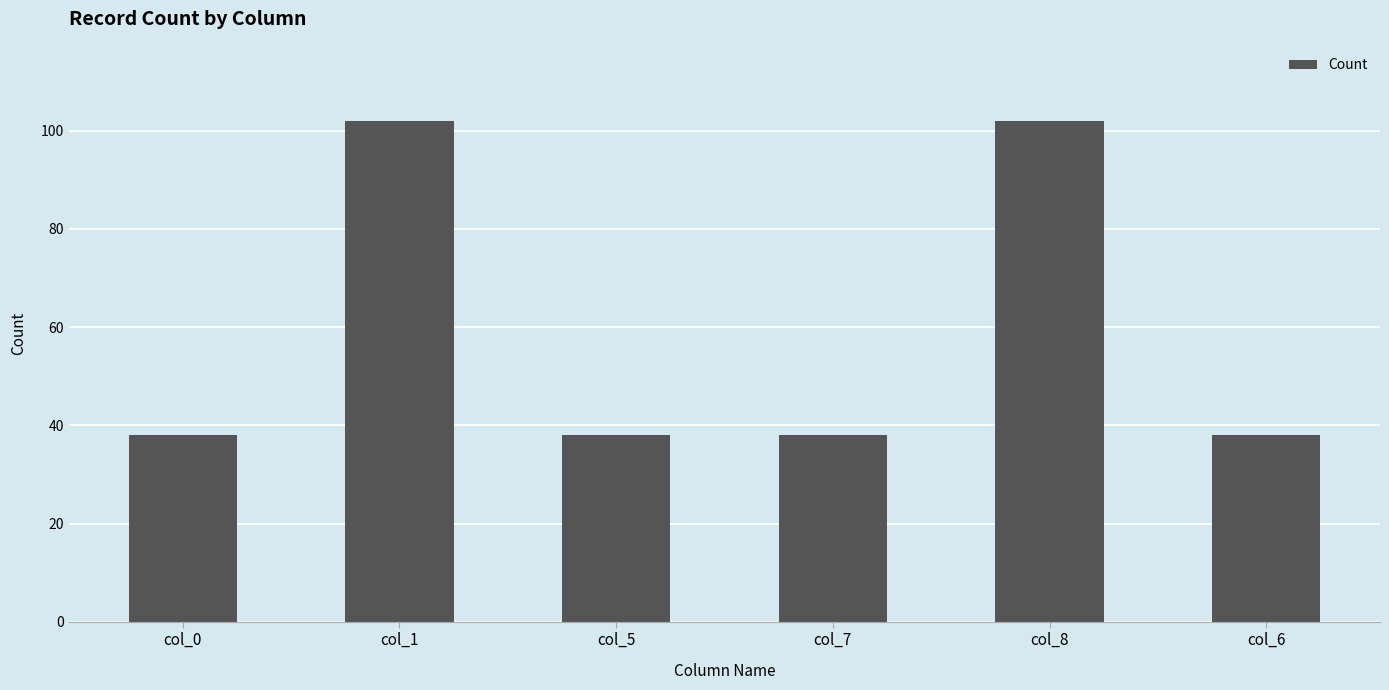

What is the value of the 5th bar from the left?

102